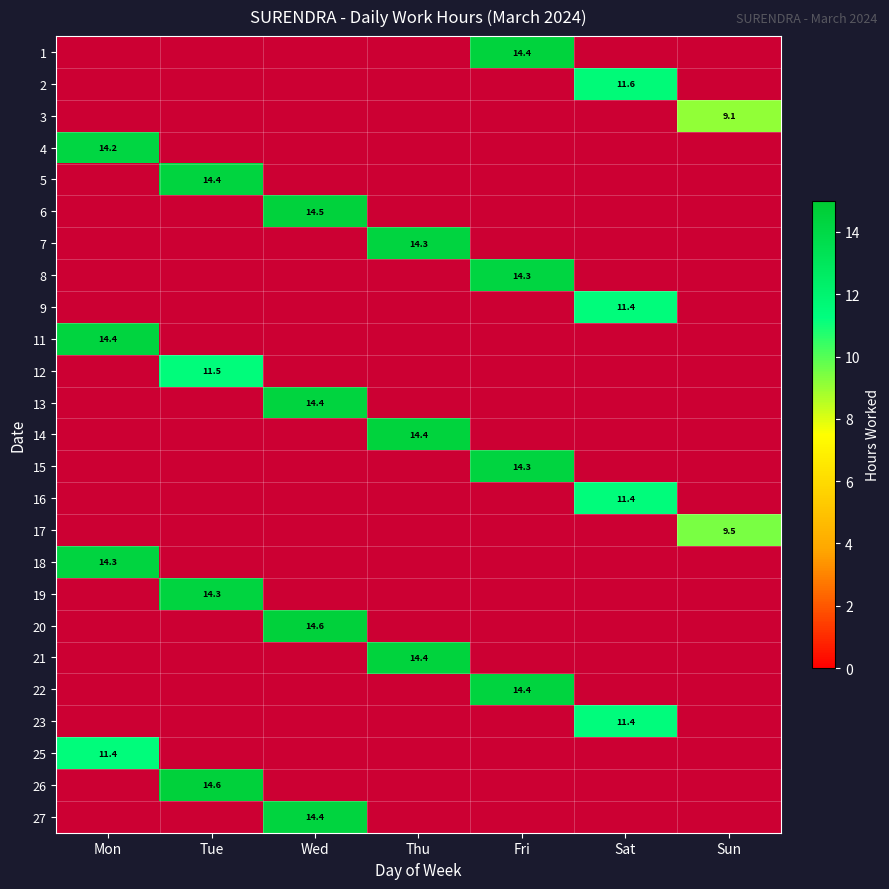

Rank the categories by 17 value from lowest to highest.

Mon, Tue, Wed, Thu, Fri, Sat, Sun